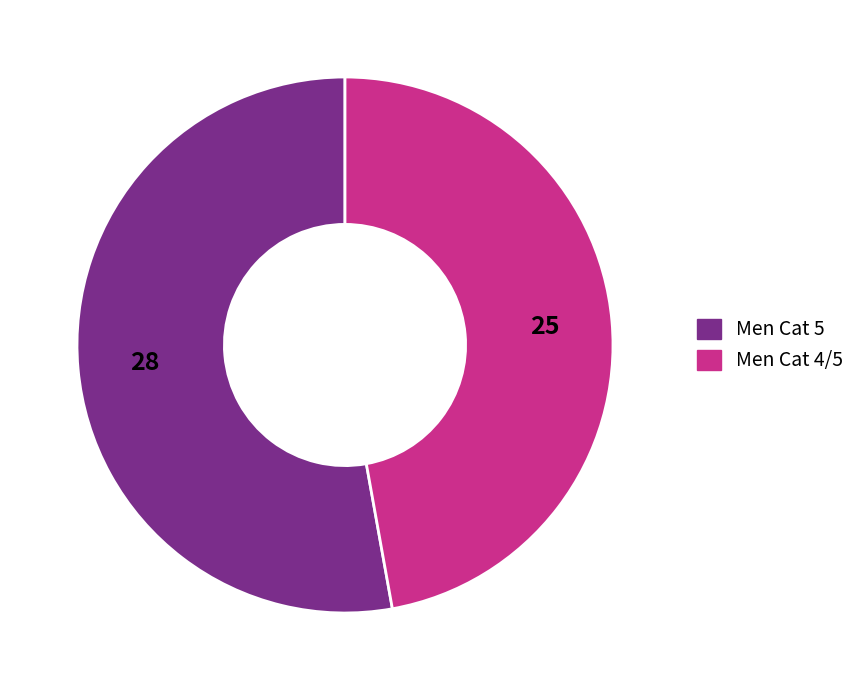

True or false: Men Cat 5 accounts for 64% of the total.

False